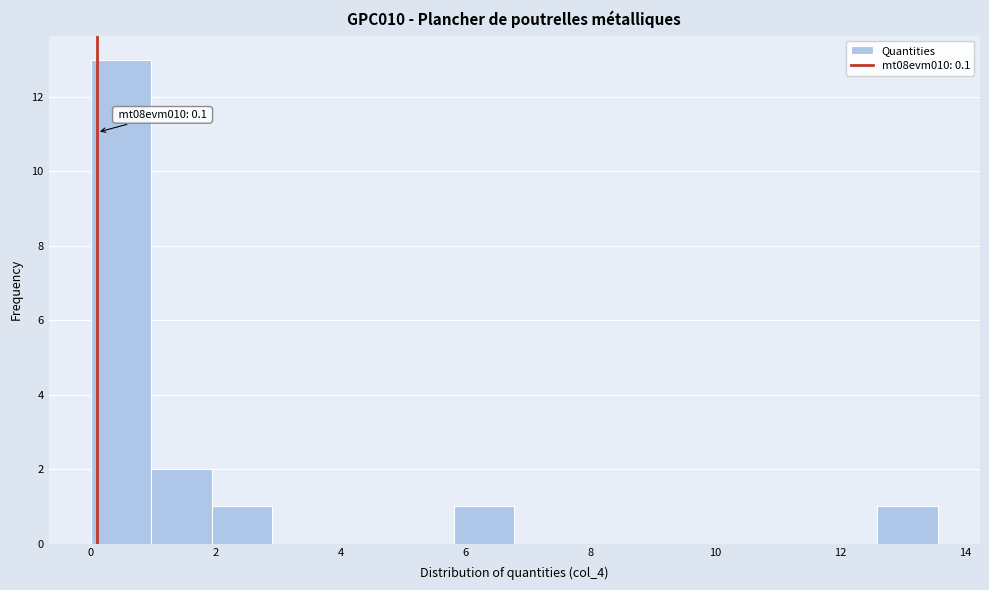

Which range on the x-axis has the tallest bar?

0.0 to 1.0